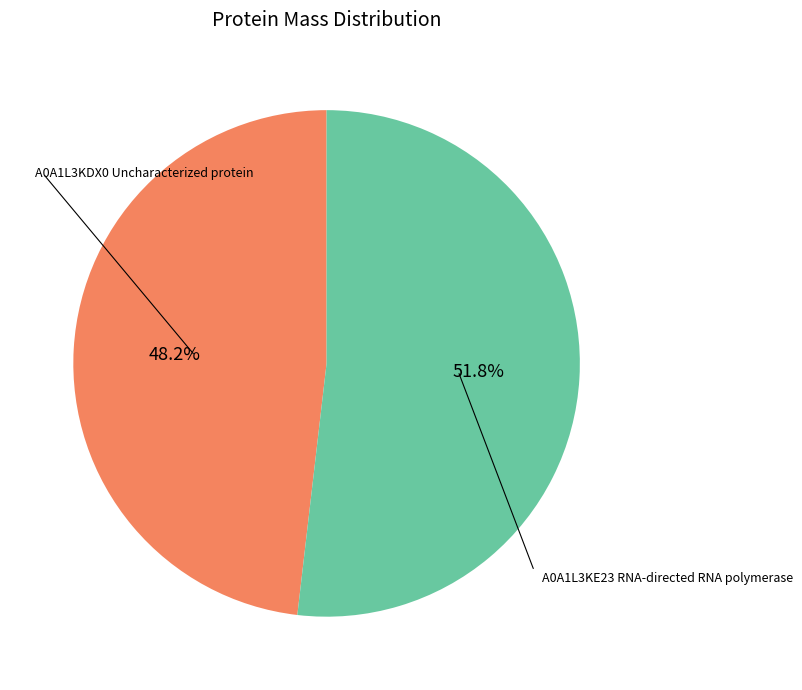

Which slice is the largest?

A0A1L3KE23 RNA-directed RNA polymerase